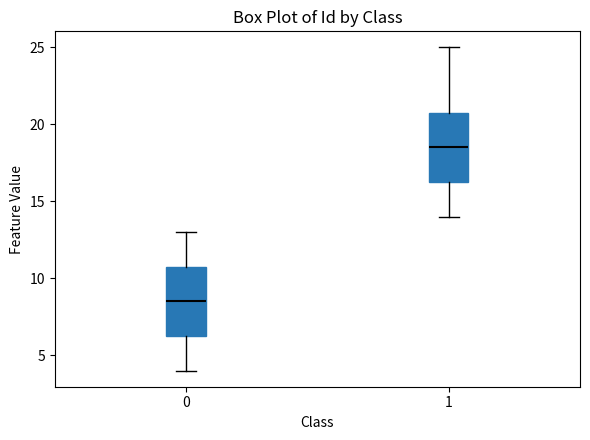

Reading left to right, read every box against the y-axis: the position of its median line, the range the box covers, and the ends of its whiskers. The values are not printed on the chart, so give them approximately, as read against the axis.

0: median 8.5, box 6.5 to 11.0, whiskers 4.0 to 13.0
1: median 18.5, box 16.5 to 21.0, whiskers 14.0 to 25.0